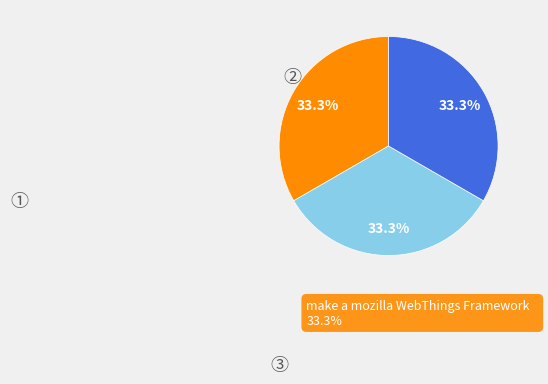

Is there any slice that represents more than half of the pie?

No